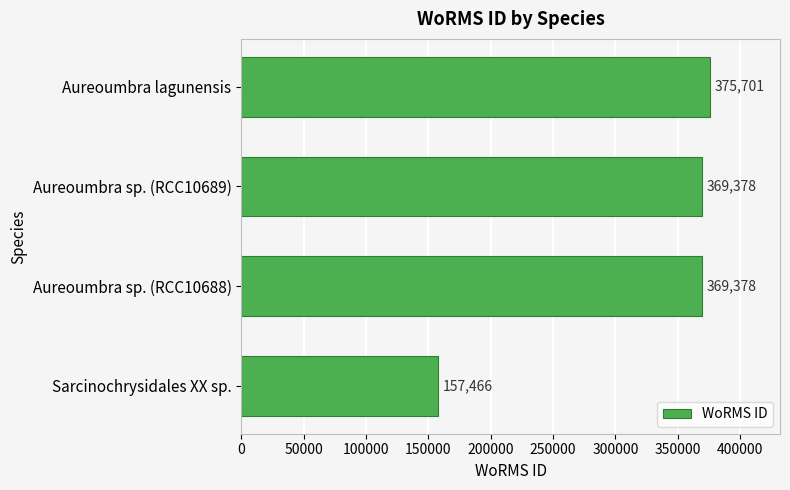

What value does the data have at Aureoumbra sp. (RCC10689), to the nearest 10?

369380